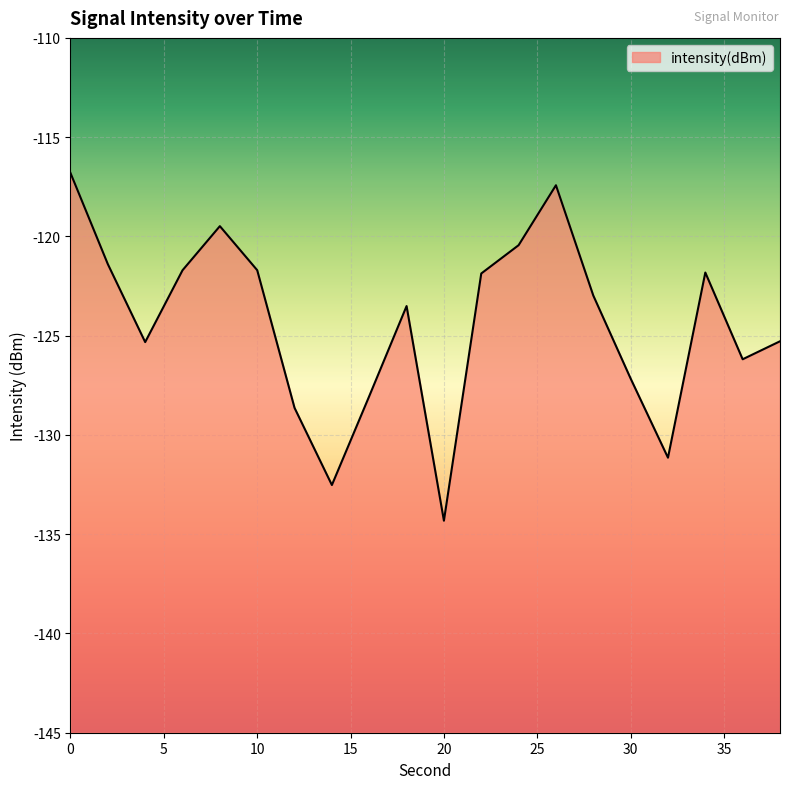

What is the greatest value displayed?

-116.8